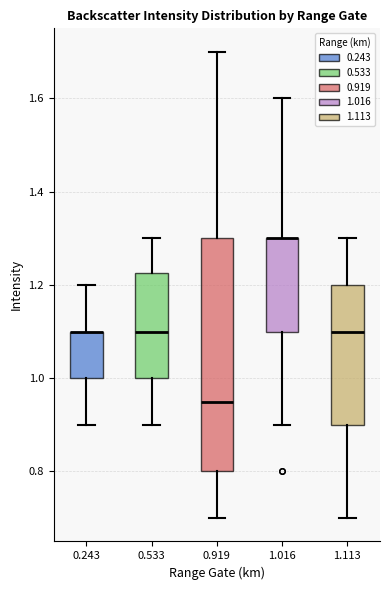

Reading left to right, read every box against the y-axis: the position of its median line, the range the box covers, and the ends of its whiskers. The values are not printed on the chart, so give them approximately, as read against the axis.

0.243: median 1.10 (drawn on the box's upper edge), box 1.00 to 1.10, whiskers 0.90 to 1.20
0.533: median 1.10, box 1.00 to 1.22, whiskers 0.90 to 1.30
0.919: median 0.96, box 0.80 to 1.30, whiskers 0.70 to 1.70
1.016: median 1.30 (drawn on the box's upper edge), box 1.10 to 1.30, whiskers 0.90 to 1.60
1.113: median 1.10, box 0.90 to 1.20, whiskers 0.70 to 1.30